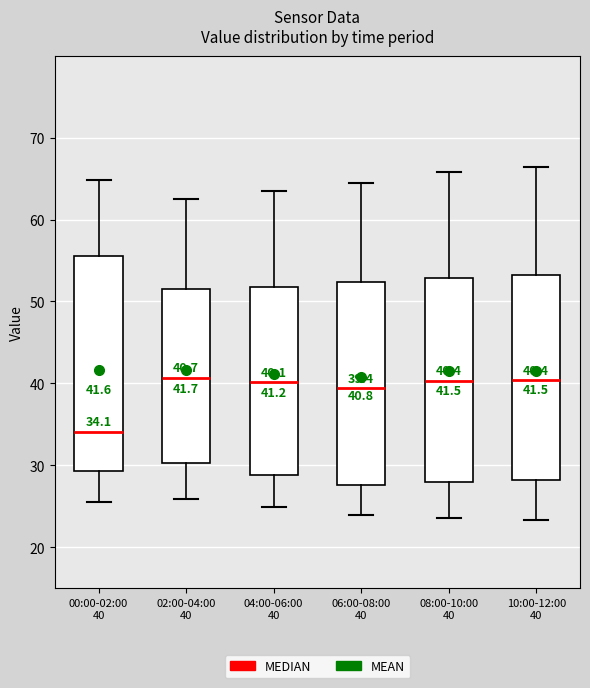

Comparing the boxes themselves (not the whiskers), which one is the tallest?

00:00-02:00 40